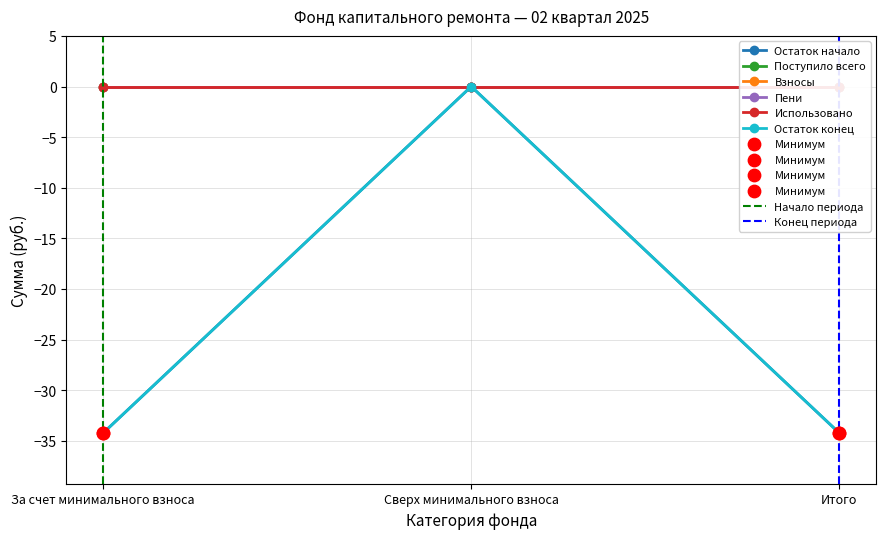

What is the total value across all series at Итого?

-68.5